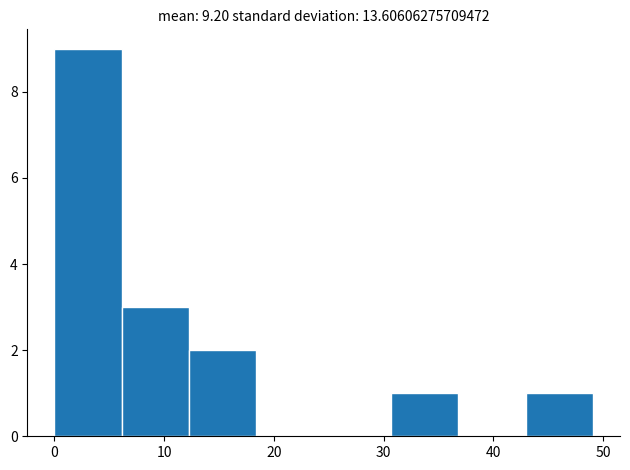

Reading left to right, list every bar in this chart as the range it spans on the x-axis followed by its height. Neither the bar edges nor the heights are printed on the chart, so give them approximately, as read against the axes.

0 to 6: 9
6 to 12: 3
12 to 18: 2
18 to 25: 0
25 to 31: 0
31 to 37: 1
37 to 43: 0
43 to 49: 1